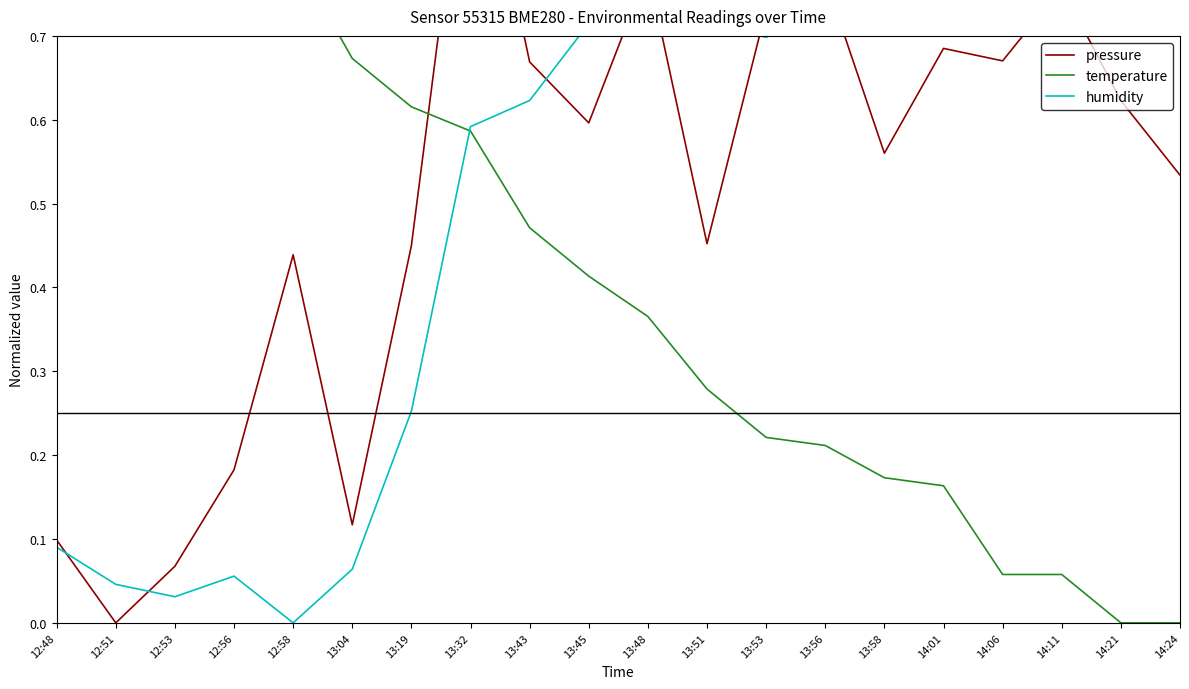

Which series has the largest range (max minus min)?

pressure